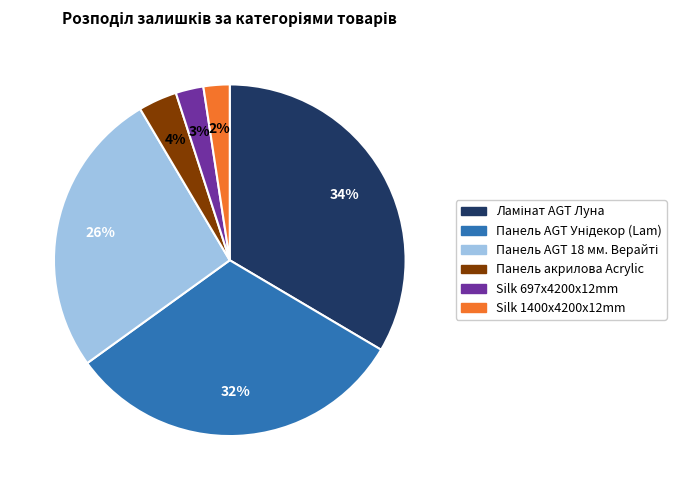

The Silk 697x4200x12mm slice represents 15% of the pie. True or false?

False